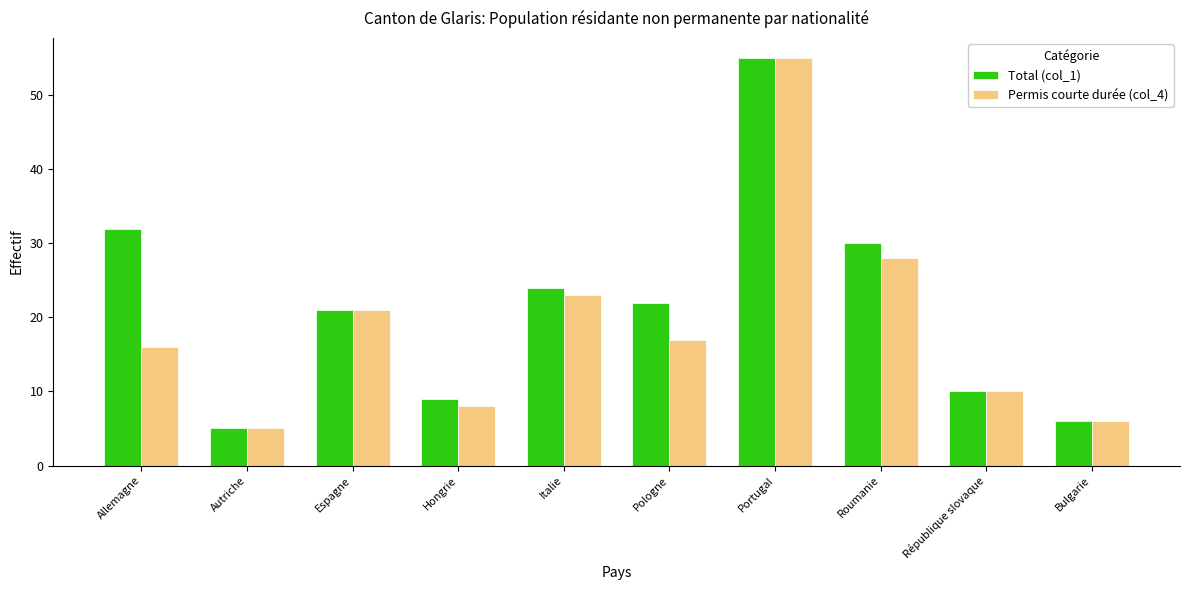

What is the total value across all series at Pologne?

39